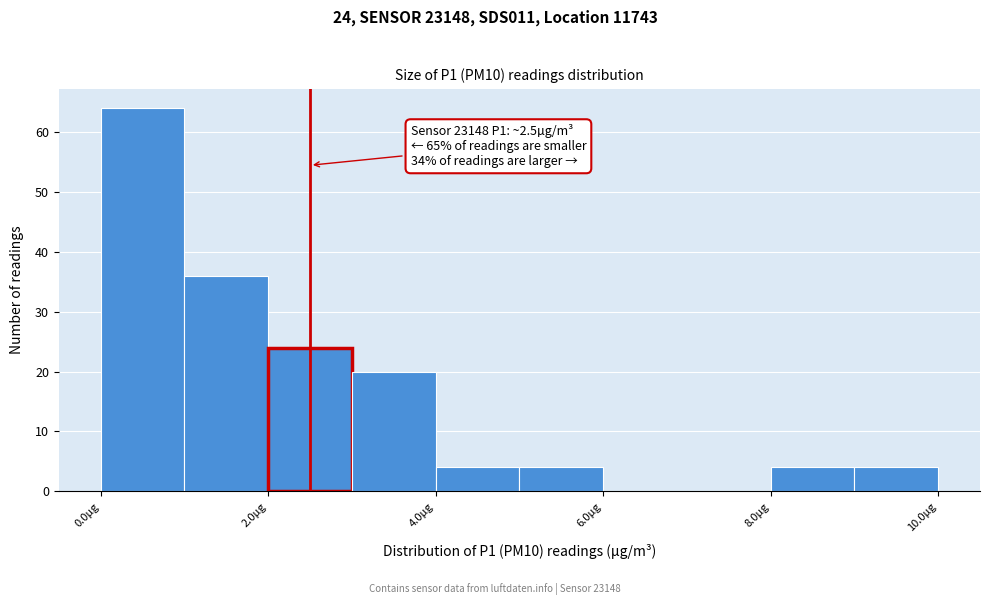

Which range on the x-axis has the tallest bar?

0 to 1